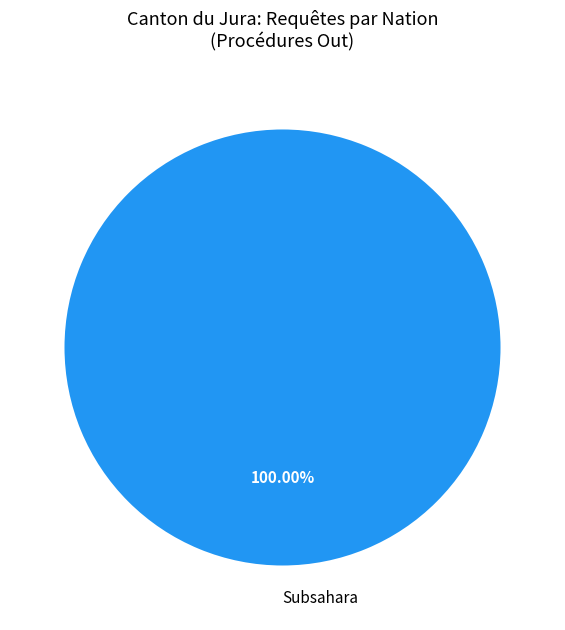

Count the number of slices in the pie.

1